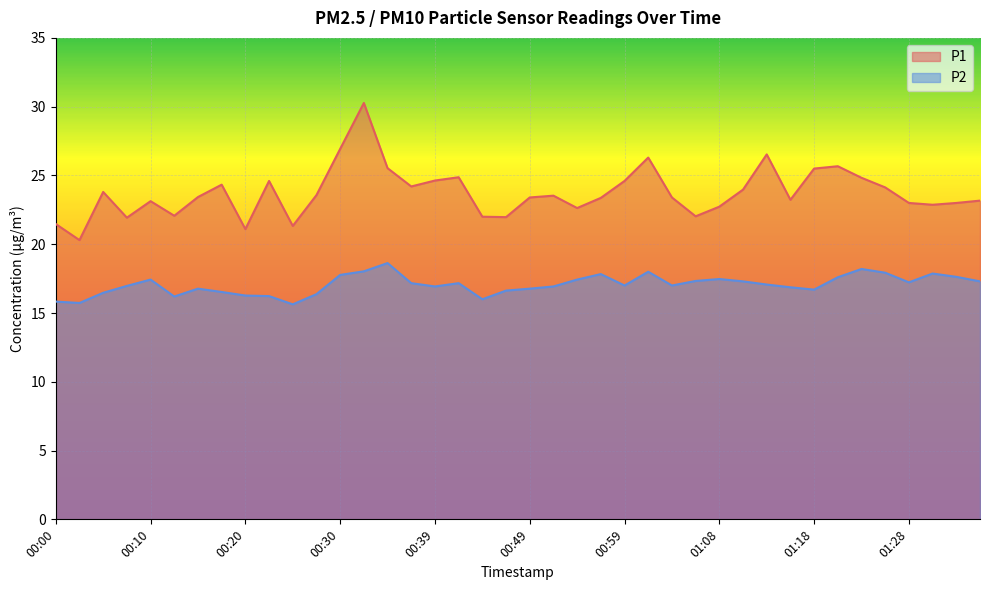

How many values in the P2 series exceed 17?

20